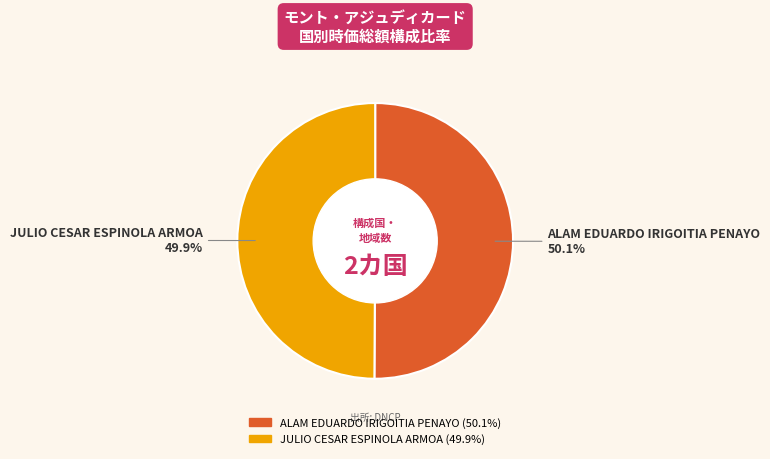

Approximately how many times larger is the value at JULIO CESAR ESPINOLA ARMOA compared to ALAM EDUARDO IRIGOITIA PENAYO?

1.0